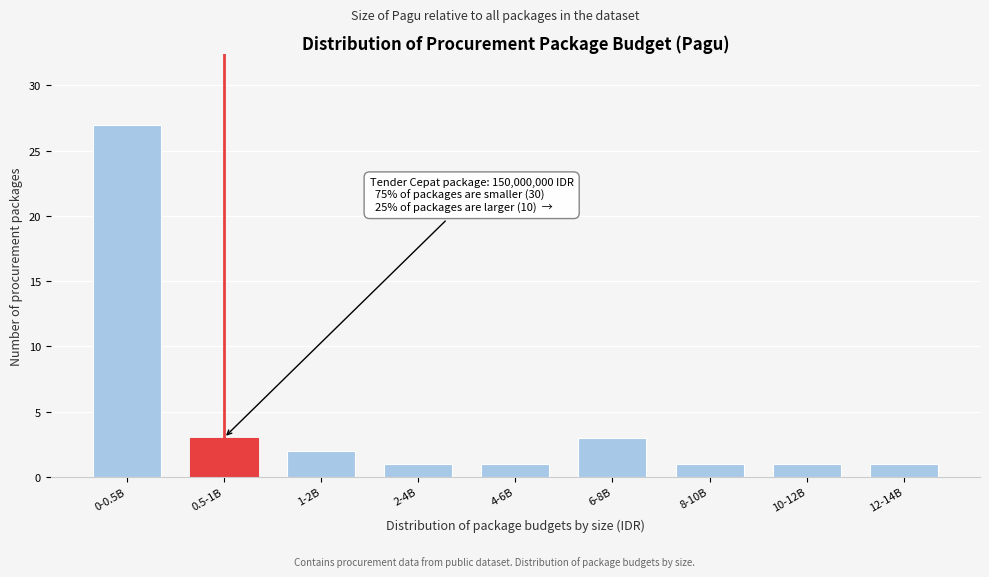

Reading left to right, list all the values displayed in this chart.

0-0.5B=27	0.5-1B=3	1-2B=2	2-4B=1	4-6B=1	6-8B=3	8-10B=1	10-12B=1	12-14B=1